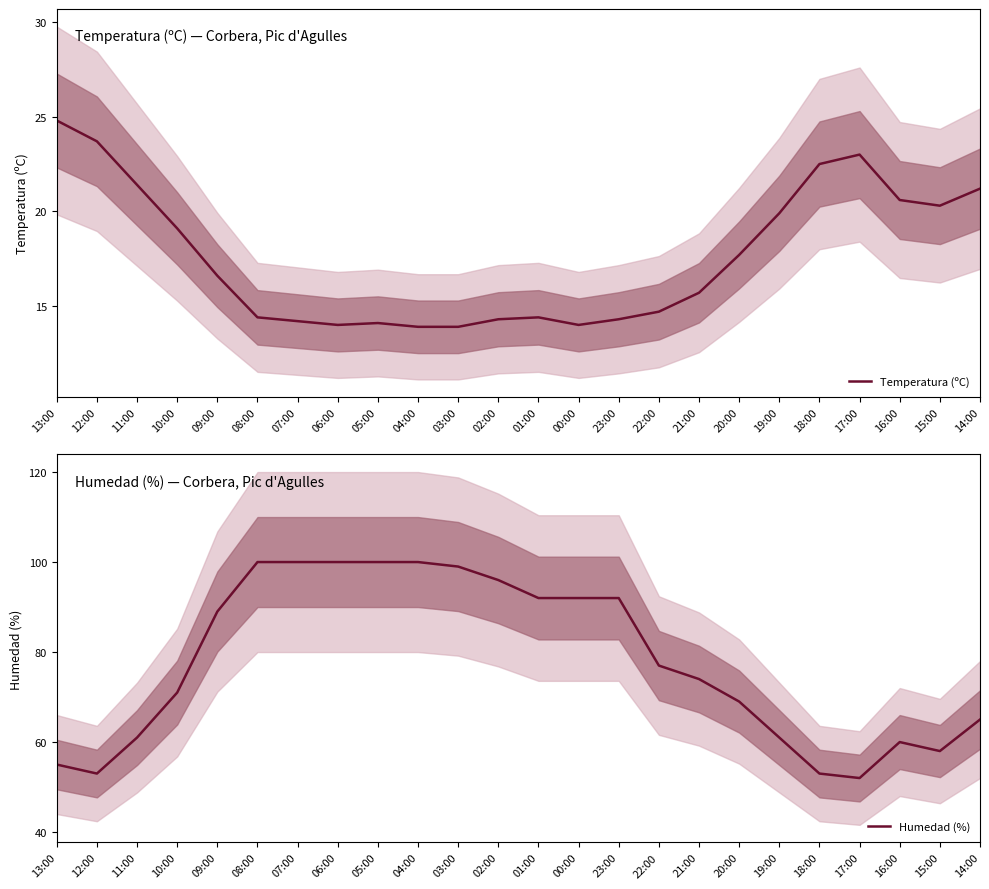

Reading left to right, extract all data points from this chart.

Temperatura (ºC): 13:00=24.8	12:00=23.7	11:00=21.4	10:00=19.1	09:00=16.6	08:00=14.4	07:00=14.2	06:00=14.0	05:00=14.1	04:00=13.9	03:00=13.9	02:00=14.3	01:00=14.4	00:00=14.0	23:00=14.3	22:00=14.7	21:00=15.7	20:00=17.7	19:00=19.9	18:00=22.5	17:00=23.0	16:00=20.6	15:00=20.3	14:00=21.2
Humedad (%): 13:00=55.0	12:00=53.0	11:00=61.0	10:00=71.0	09:00=89.0	08:00=100.0	07:00=100.0	06:00=100.0	05:00=100.0	04:00=100.0	03:00=99.0	02:00=96.0	01:00=92.0	00:00=92.0	23:00=92.0	22:00=77.0	21:00=74.0	20:00=69.0	19:00=61.0	18:00=53.0	17:00=52.0	16:00=60.0	15:00=58.0	14:00=65.0